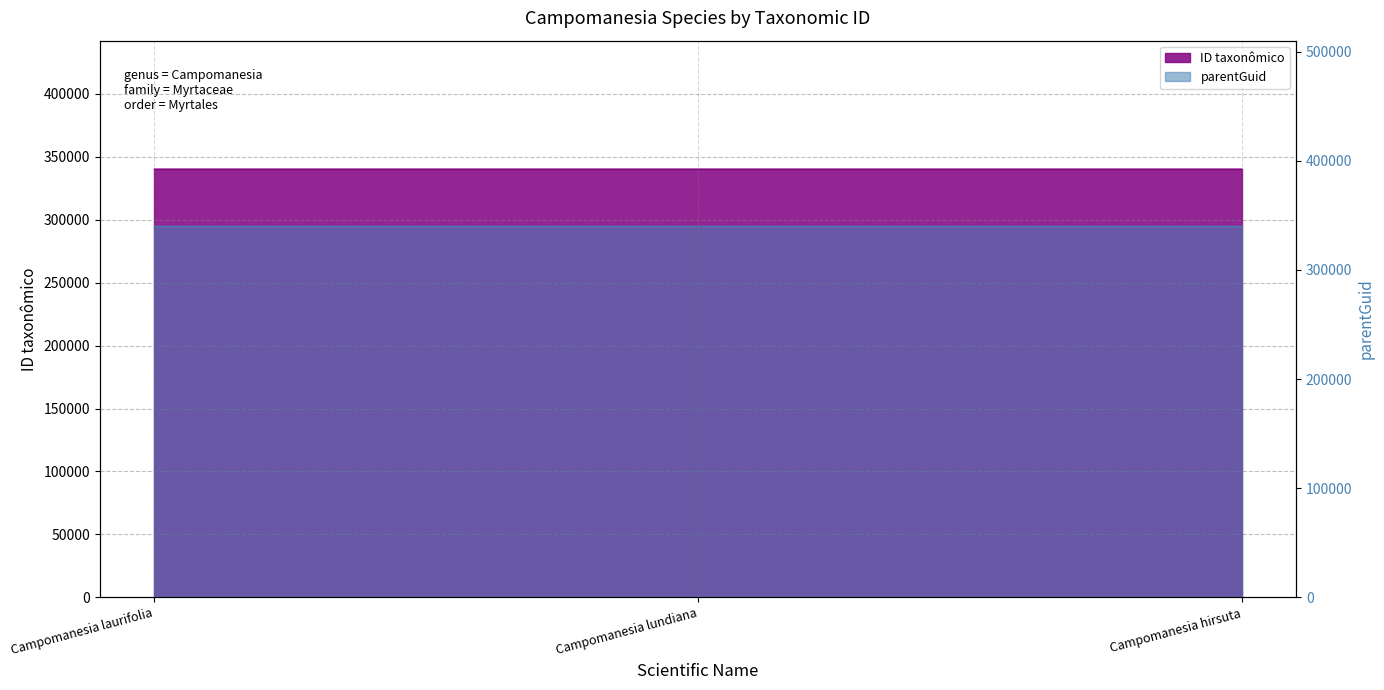

What is the maximum value shown in the chart?

340127